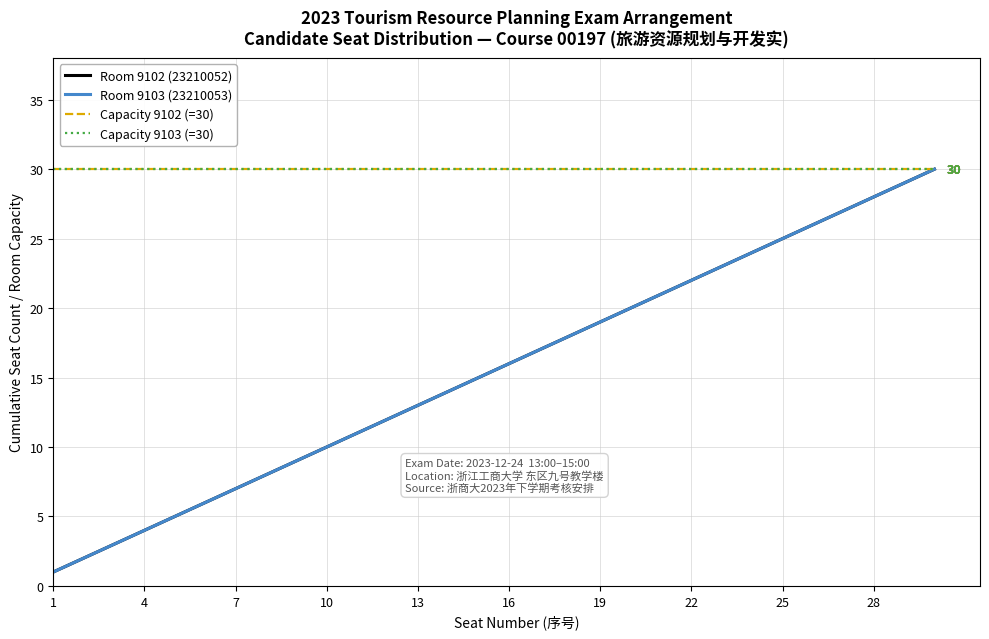

What is the greatest value displayed?

30